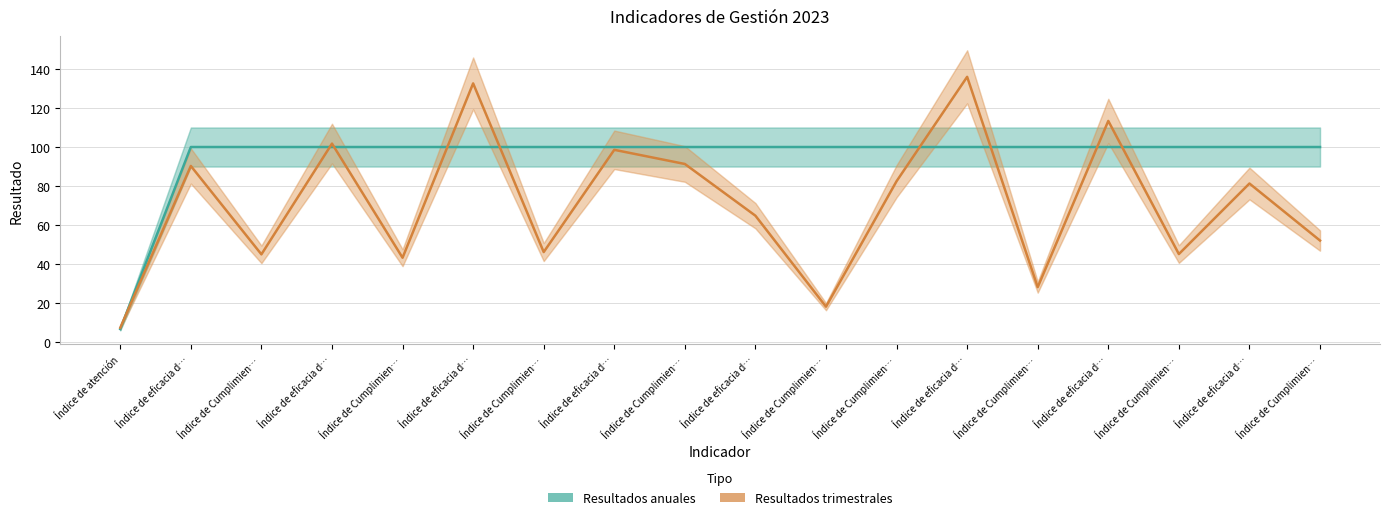

Is this an area chart (filled region under the line)?

No